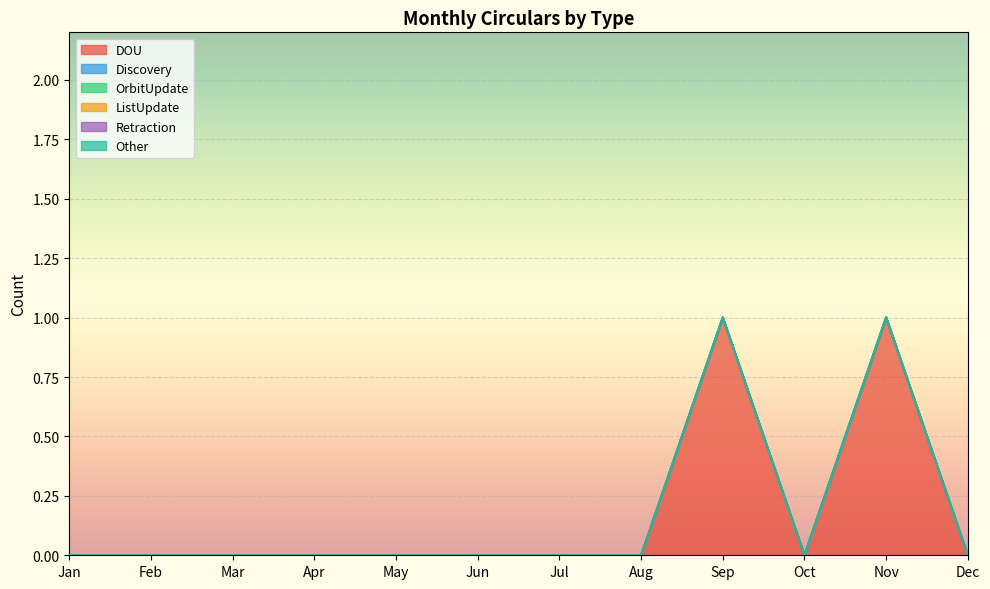

How many distinct data groups are displayed?

6